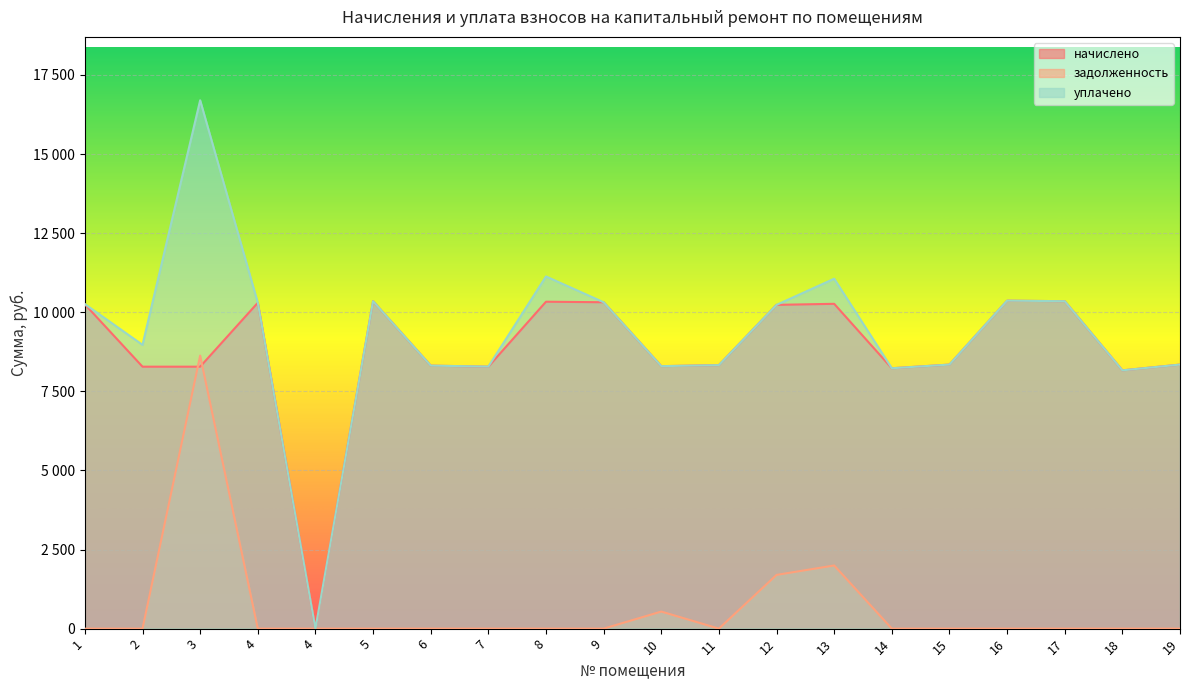

What is the greatest value displayed?

16700.5